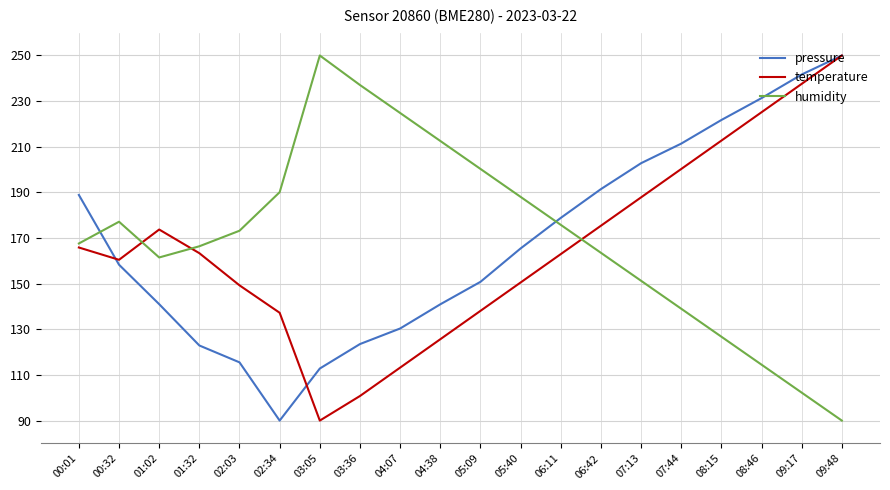

Is this an area chart (filled region under the line)?

No